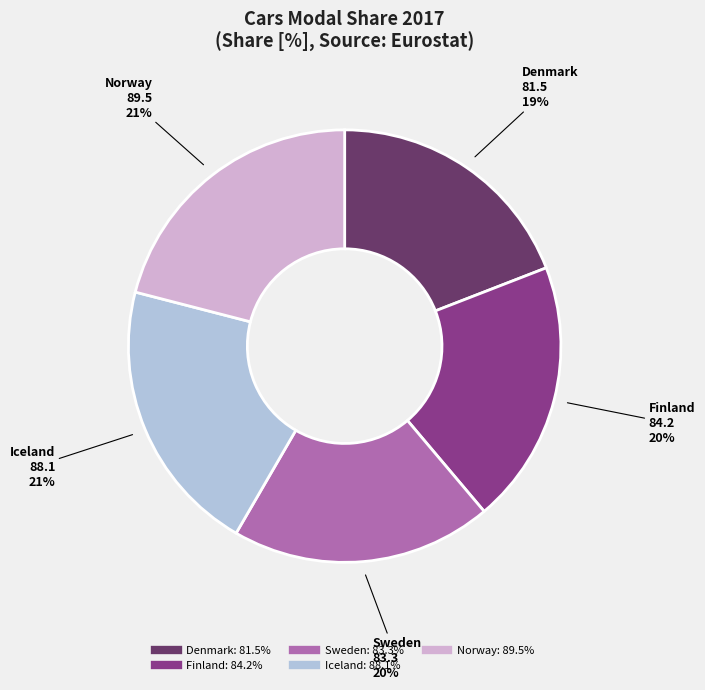

What is the ratio of the value at Denmark to the value at Iceland?

0.9